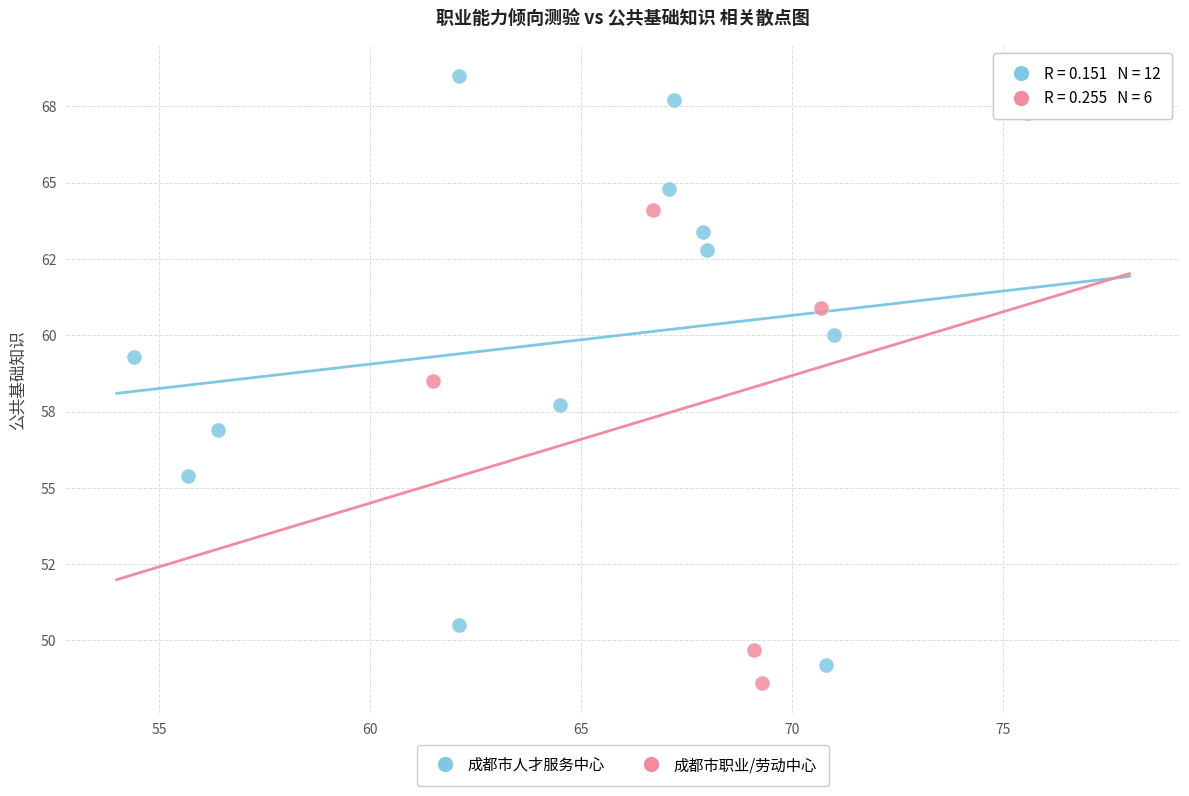

What are all the series names shown in the legend?

成都市人才服务中心, 成都市职业/劳动中心